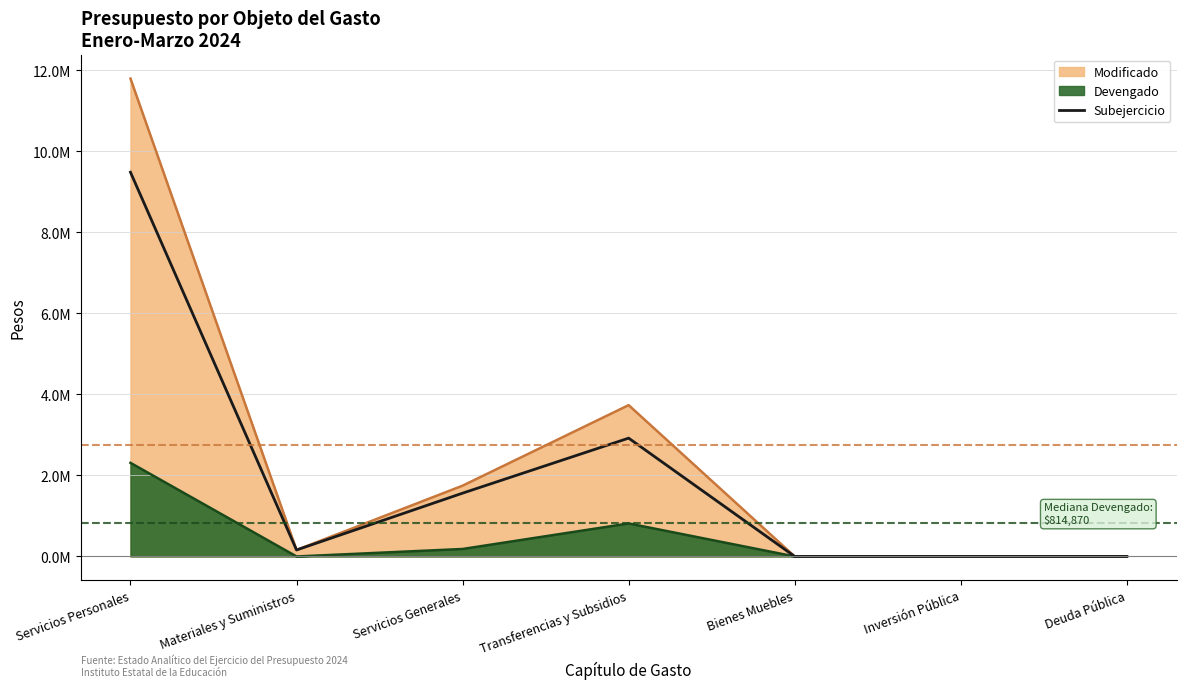

What value does the data have at Materiales y Suministros?

160000.0